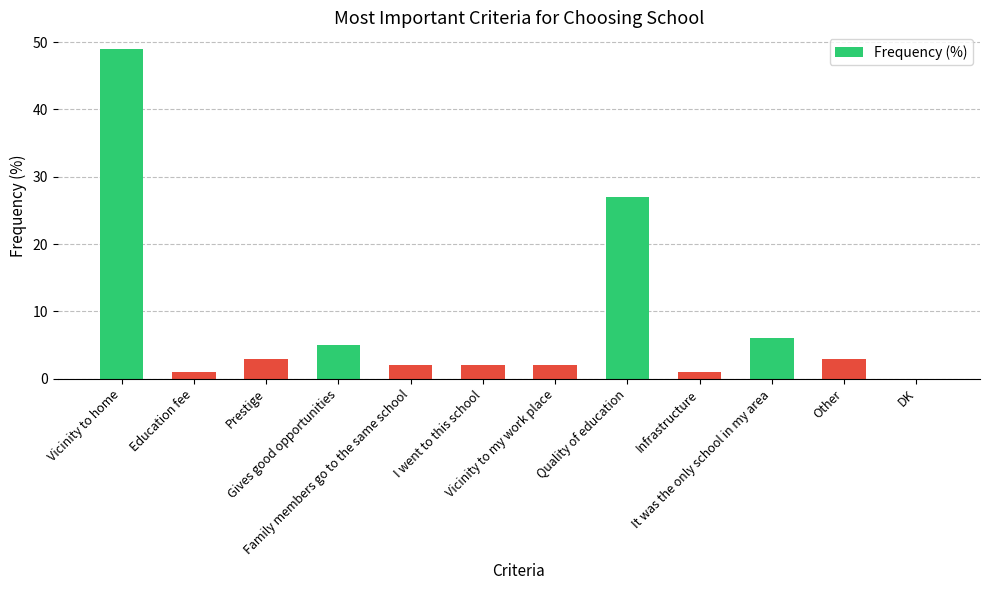

Reading right to left, extract all data points from this chart.

0	3	6	1	27	2	2	2	5	3	1	49